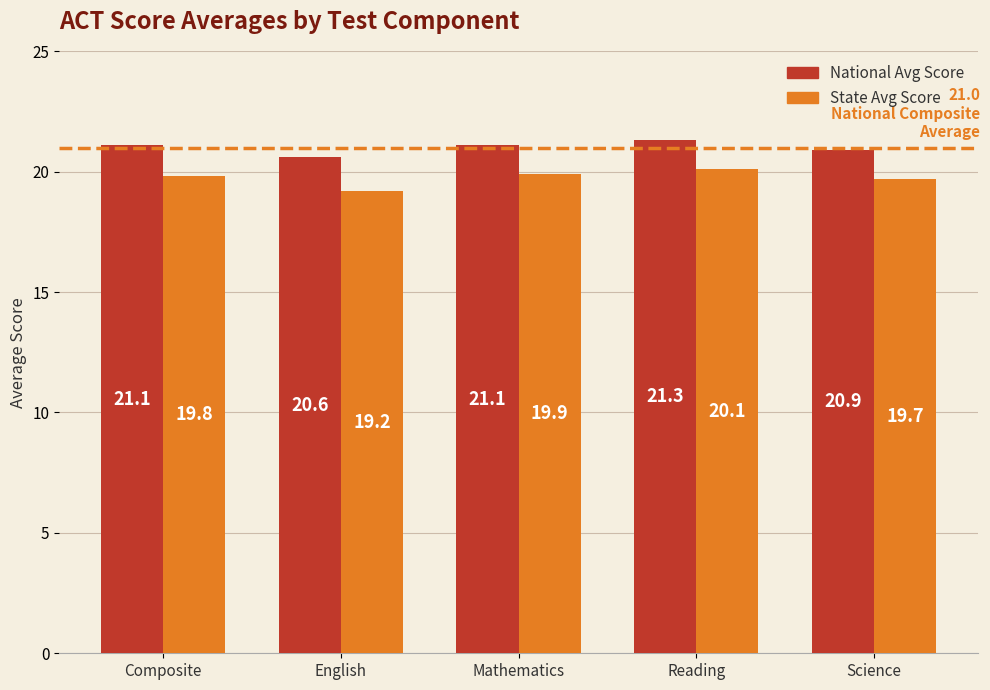

What is the sum of all National Avg Score values?

105.0